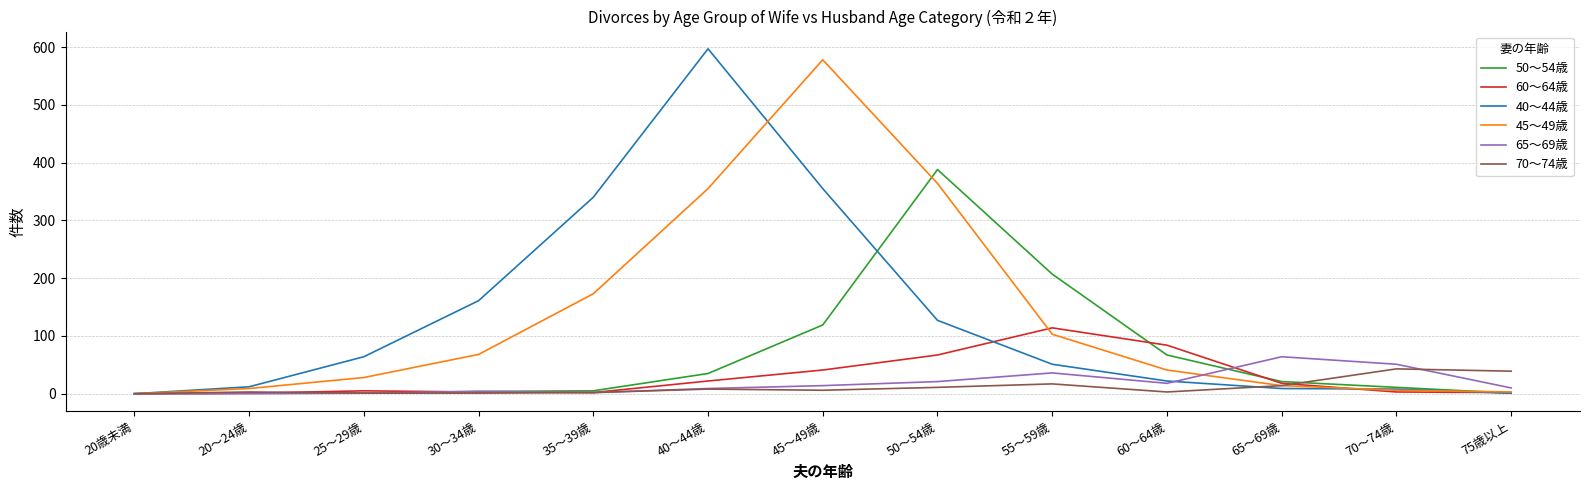

Which series has the largest range (max minus min)?

40～44歳